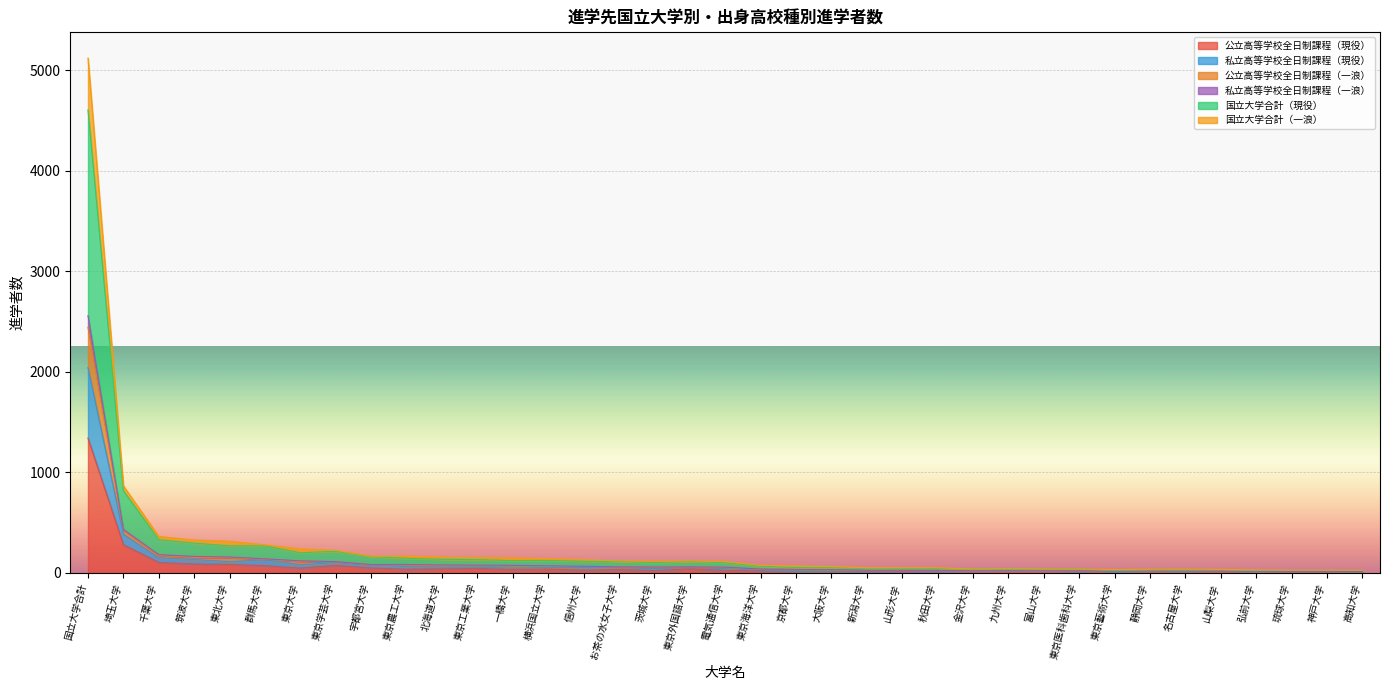

Which category has the highest value in the 公立高等学校全日制課程（現役） series?

国立大学合計